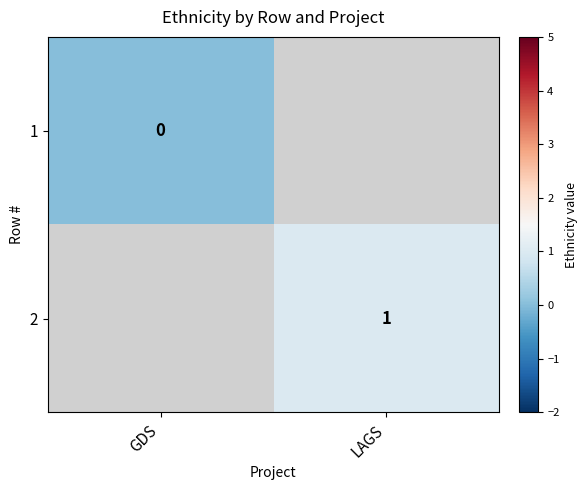

Between LAGS and GDS, which is larger?

GDS